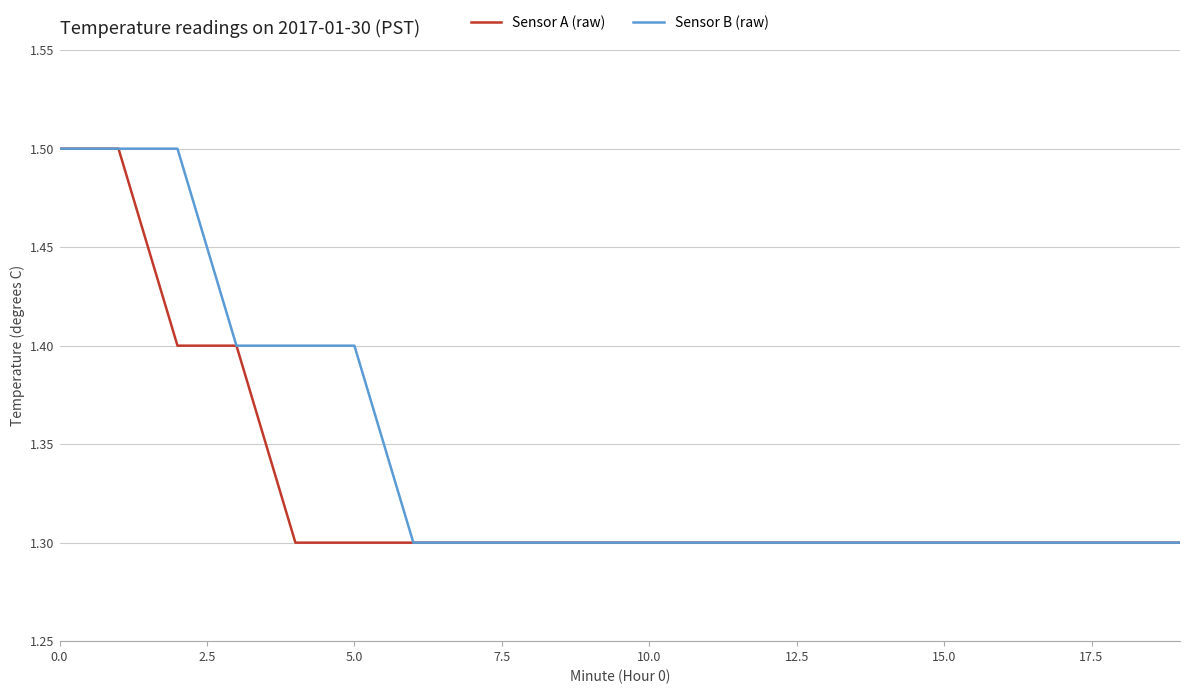

What is the maximum value for Sensor B (raw)?

1.5